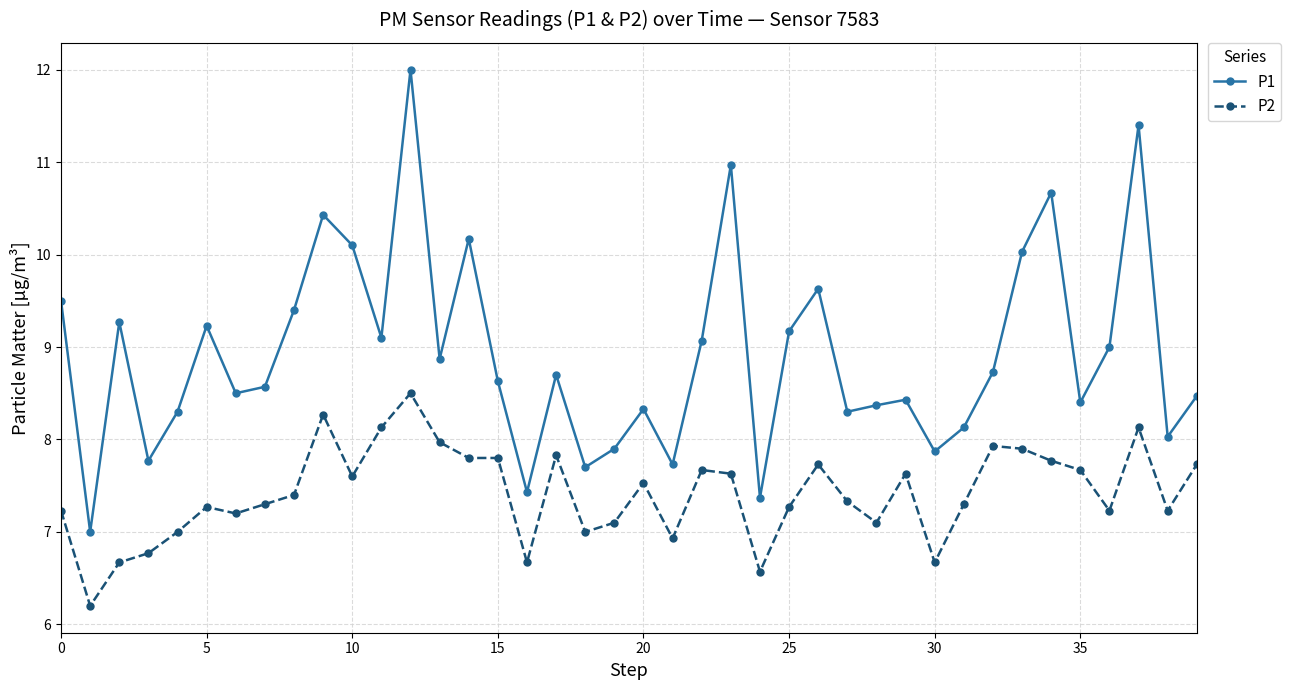

Reading left to right, list all the values displayed in this chart.

P1: 9.5	7.0	9.3	7.8	8.3	9.2	8.5	8.6	9.4	10.4	10.1	9.1	12.0	8.9	10.2	8.6	7.4	8.7	7.7	7.9	8.3	7.7	9.1	11.0	7.4	9.2	9.6	8.3	8.4	8.4	7.9	8.1	8.7	10.0	10.7	8.4	9.0	11.4	8.0	8.5
P2: 7.2	6.2	6.7	6.8	7.0	7.3	7.2	7.3	7.4	8.3	7.6	8.1	8.5	8.0	7.8	7.8	6.7	7.8	7.0	7.1	7.5	6.9	7.7	7.6	6.6	7.3	7.7	7.3	7.1	7.6	6.7	7.3	7.9	7.9	7.8	7.7	7.2	8.1	7.2	7.7